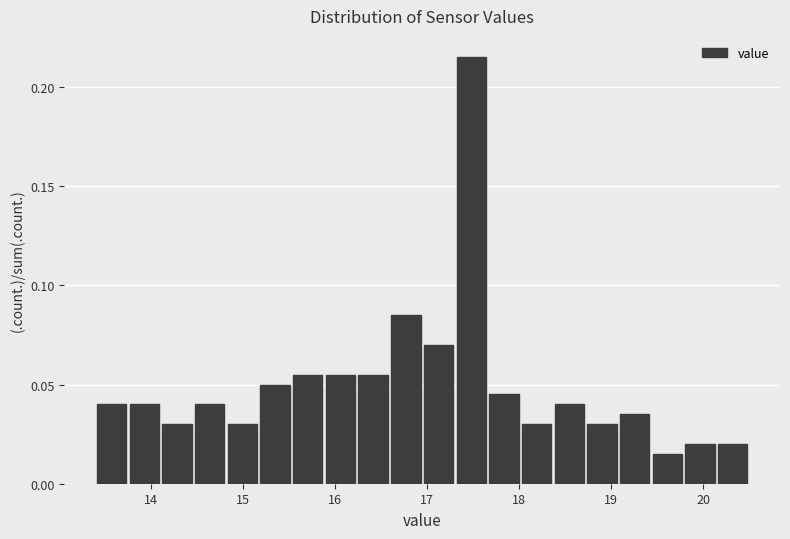

Read against the x-axis, roughly where is the centre of the tallest bar?

17.5